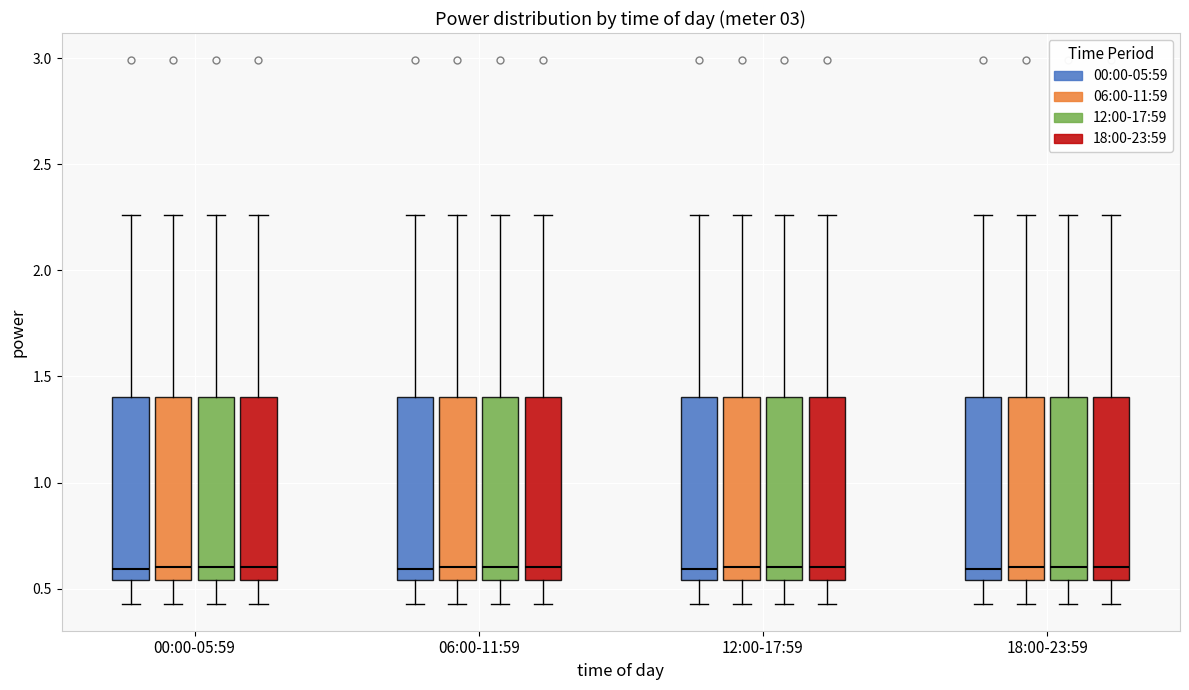

Reading left to right, transcribe this box plot: for each box, give where its median line is, the range the box spans, and where its two whiskers end, as read against the y-axis. The values are not printed on the chart, so give them approximately, as read against the axis.

00:00-05:59 (00:00-05:59): median 0.60, box 0.55 to 1.40, whiskers 0.45 to 2.25
00:00-05:59 (06:00-11:59): median 0.60, box 0.55 to 1.40, whiskers 0.45 to 2.25
00:00-05:59 (12:00-17:59): median 0.60, box 0.55 to 1.40, whiskers 0.45 to 2.25
00:00-05:59 (18:00-23:59): median 0.60, box 0.55 to 1.40, whiskers 0.45 to 2.25
06:00-11:59 (00:00-05:59): median 0.60, box 0.55 to 1.40, whiskers 0.45 to 2.25
06:00-11:59 (06:00-11:59): median 0.60, box 0.55 to 1.40, whiskers 0.45 to 2.25
06:00-11:59 (12:00-17:59): median 0.60, box 0.55 to 1.40, whiskers 0.45 to 2.25
06:00-11:59 (18:00-23:59): median 0.60, box 0.55 to 1.40, whiskers 0.45 to 2.25
12:00-17:59 (00:00-05:59): median 0.60, box 0.55 to 1.40, whiskers 0.45 to 2.25
12:00-17:59 (06:00-11:59): median 0.60, box 0.55 to 1.40, whiskers 0.45 to 2.25
12:00-17:59 (12:00-17:59): median 0.60, box 0.55 to 1.40, whiskers 0.45 to 2.25
12:00-17:59 (18:00-23:59): median 0.60, box 0.55 to 1.40, whiskers 0.45 to 2.25
18:00-23:59 (00:00-05:59): median 0.60, box 0.55 to 1.40, whiskers 0.45 to 2.25
18:00-23:59 (06:00-11:59): median 0.60, box 0.55 to 1.40, whiskers 0.45 to 2.25
18:00-23:59 (12:00-17:59): median 0.60, box 0.55 to 1.40, whiskers 0.45 to 2.25
18:00-23:59 (18:00-23:59): median 0.60, box 0.55 to 1.40, whiskers 0.45 to 2.25